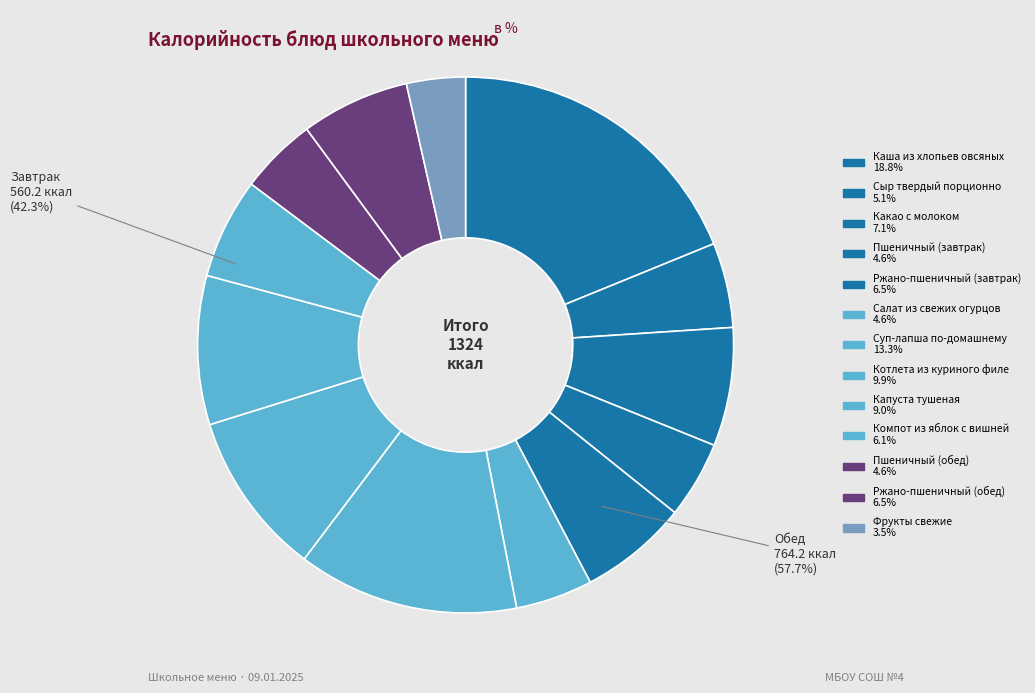

Between Котлета из куриного филе and Сыр твердый порционно, which is larger?

Котлета из куриного филе